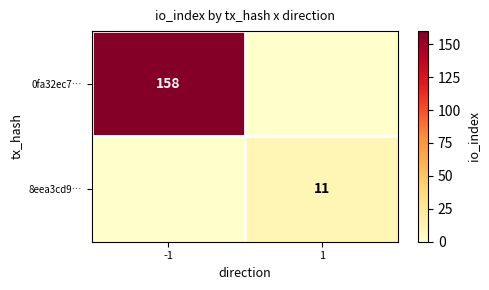

True or false: 0fa32ec7… has a value of 281 at -1.

False